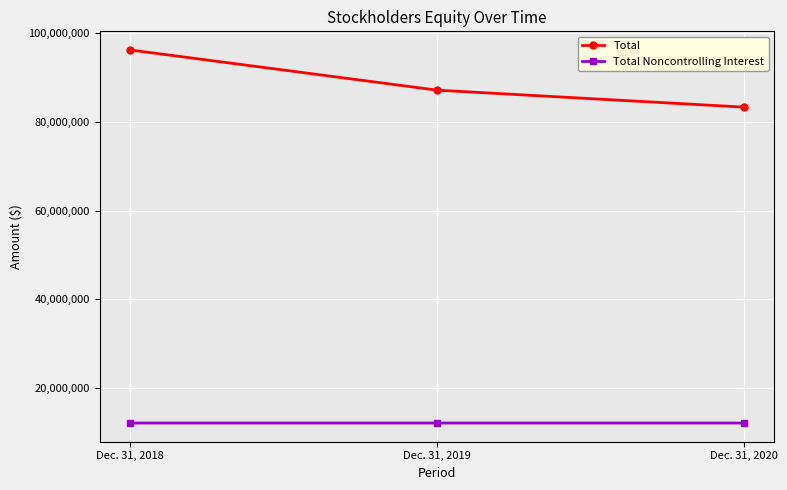

Which series has the largest total across all categories?

Total